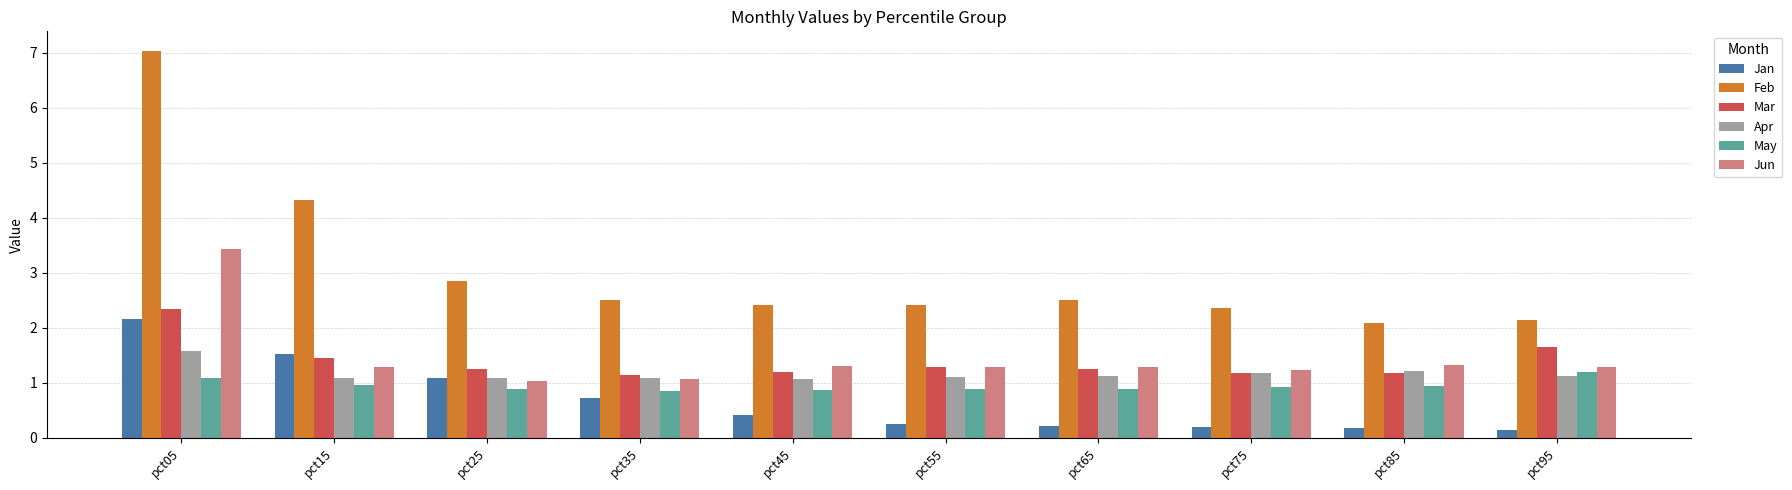

What is the difference between the second highest and second lowest values in the Jan series?

1.4